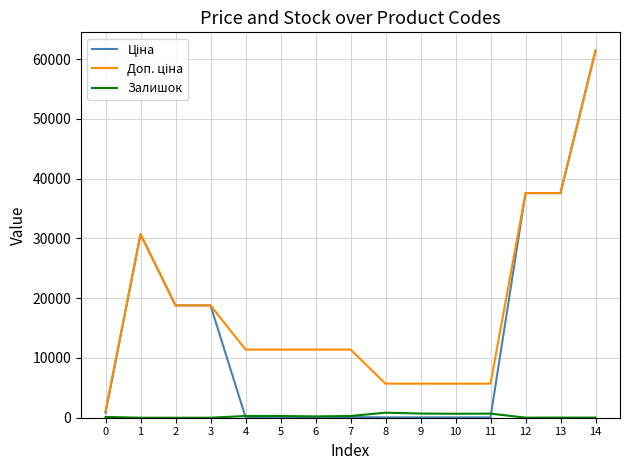

What is the sum of the Залишок values at 11 and 5?

976.0